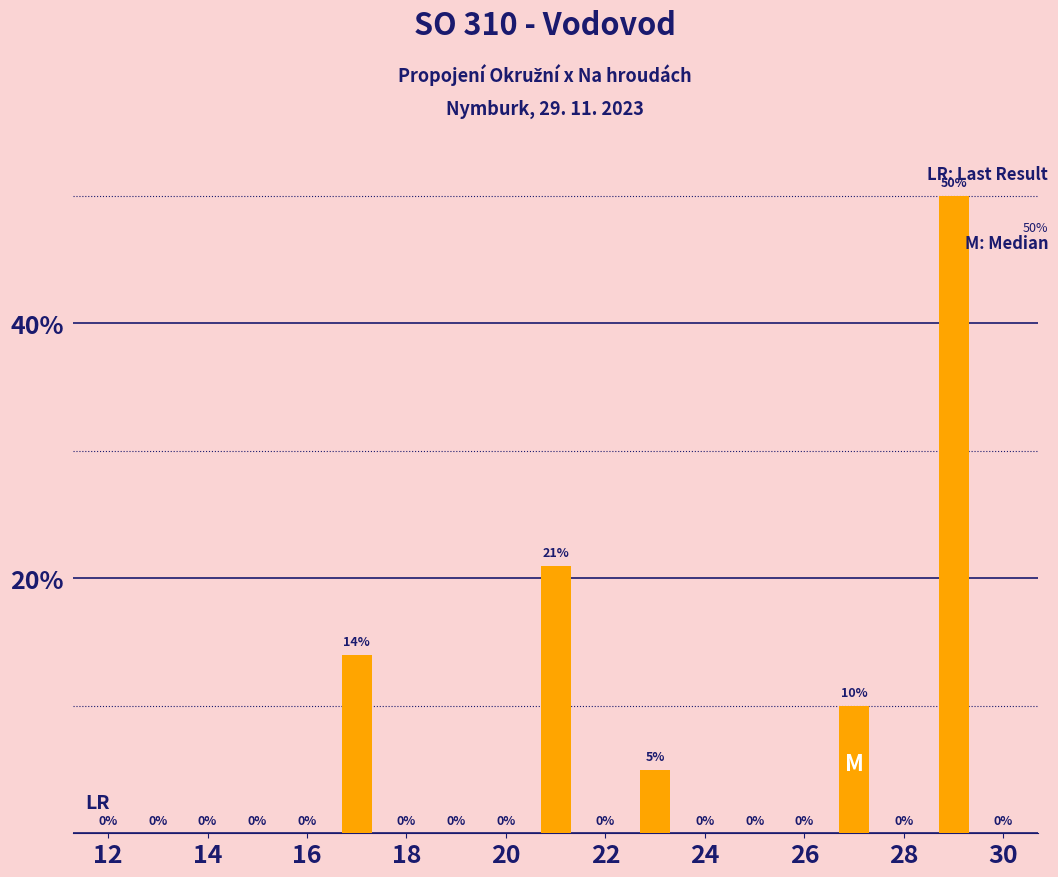

Reading right to left, list all the values displayed in this chart.

0	50	0	10	0	0	0	5	0	21	0	0	0	14	0	0	0	0	0